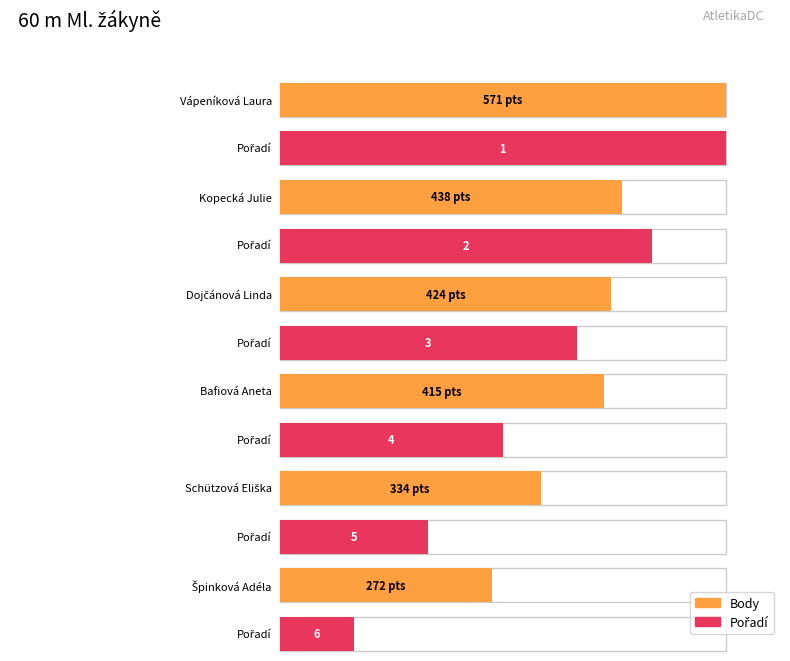

What is the sum of all Body values?

2454